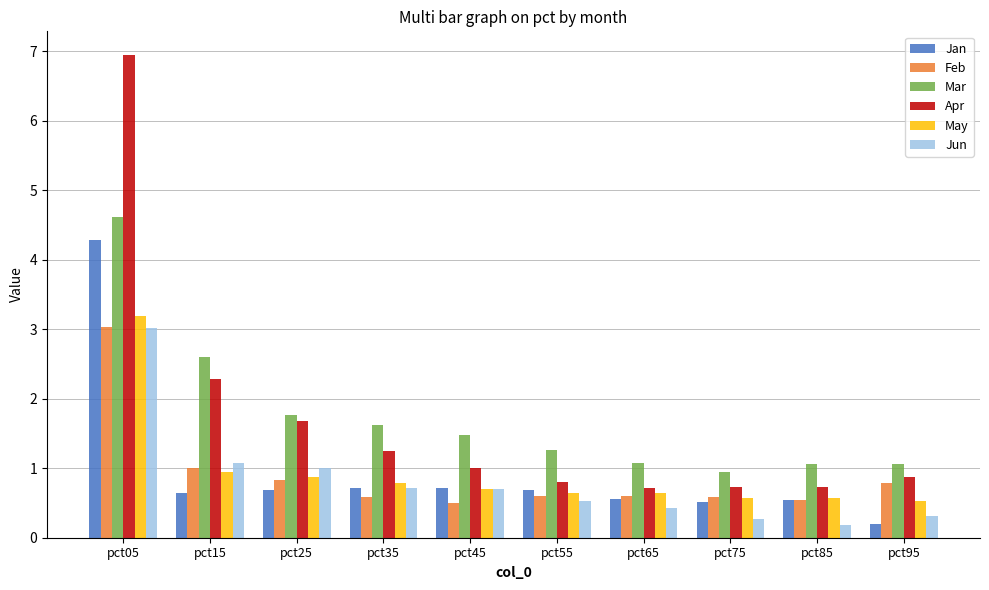

Is the value of Feb at pct25 greater than the value of Jan at pct85?

Yes